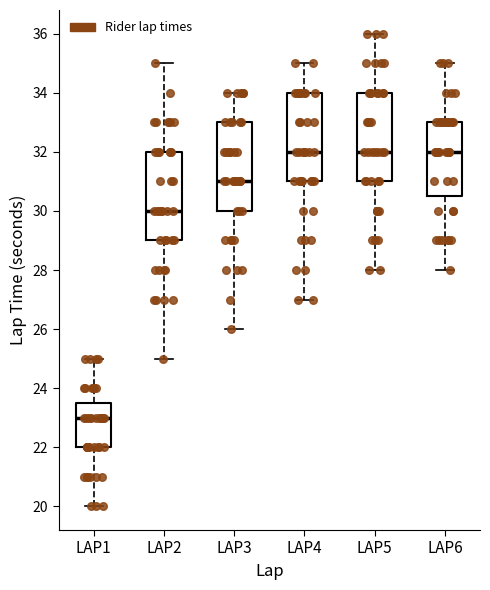

Where is the upper edge of the box for LAP5 on the y-axis? The values are not printed on the chart, so give them approximately, as read against the axis.

34.0